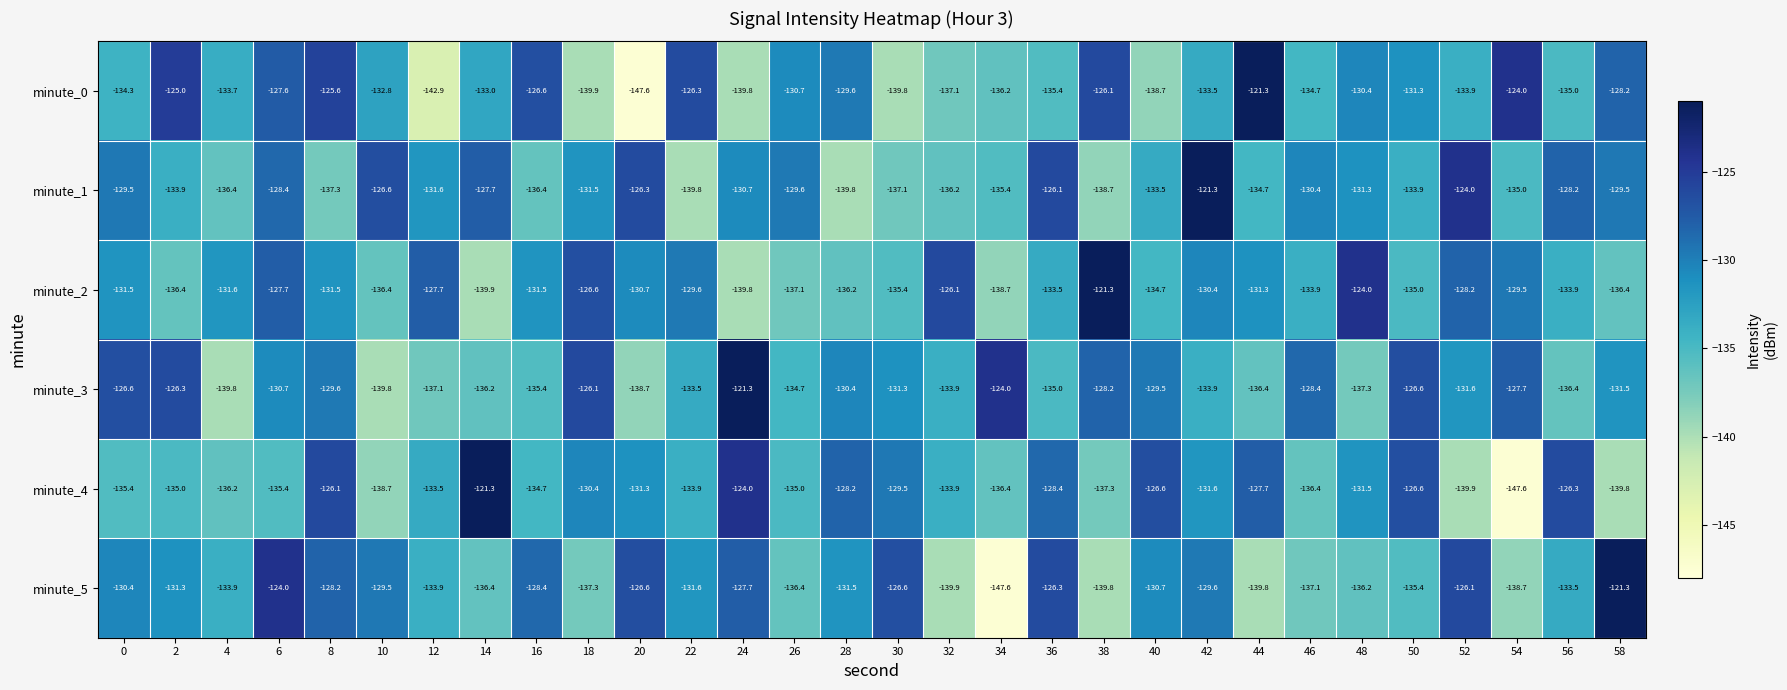

At which label does minute_2 first exceed -131?

6